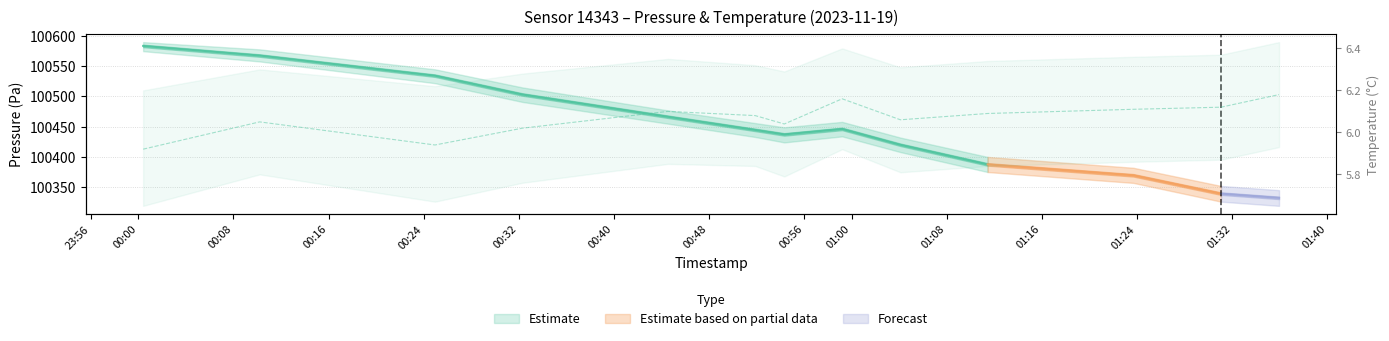

What is the sum of the values at 00:00 and 01:16?

12.2